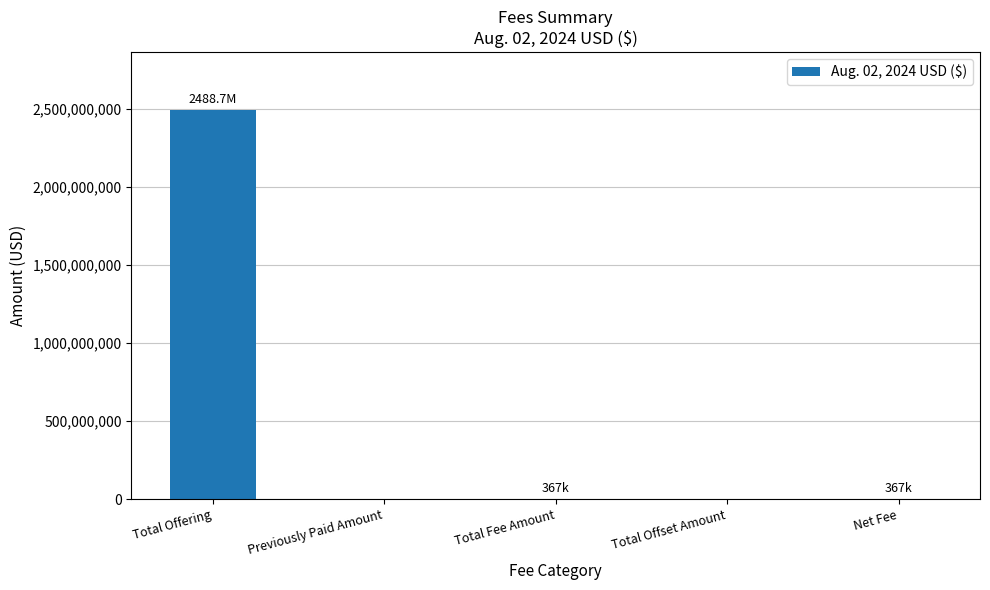

Which category has the highest value across all series?

Total Offering